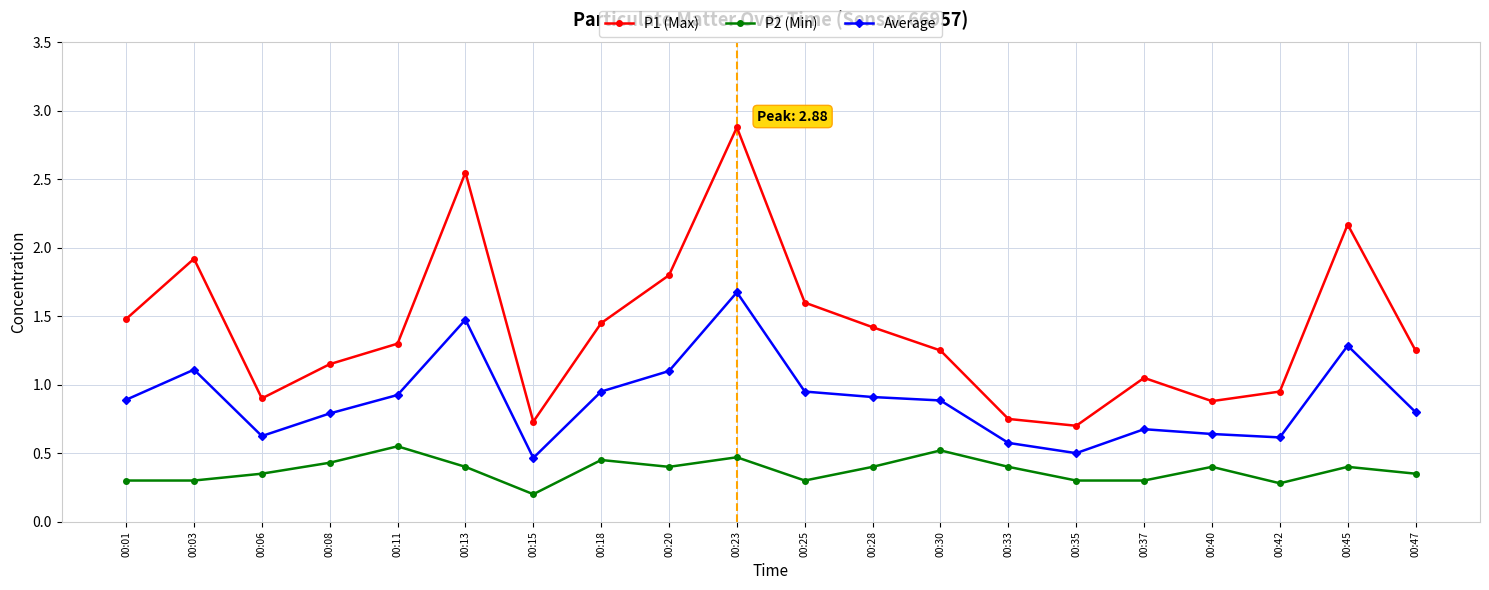

Which series has the largest range (max minus min)?

P1 (Max)